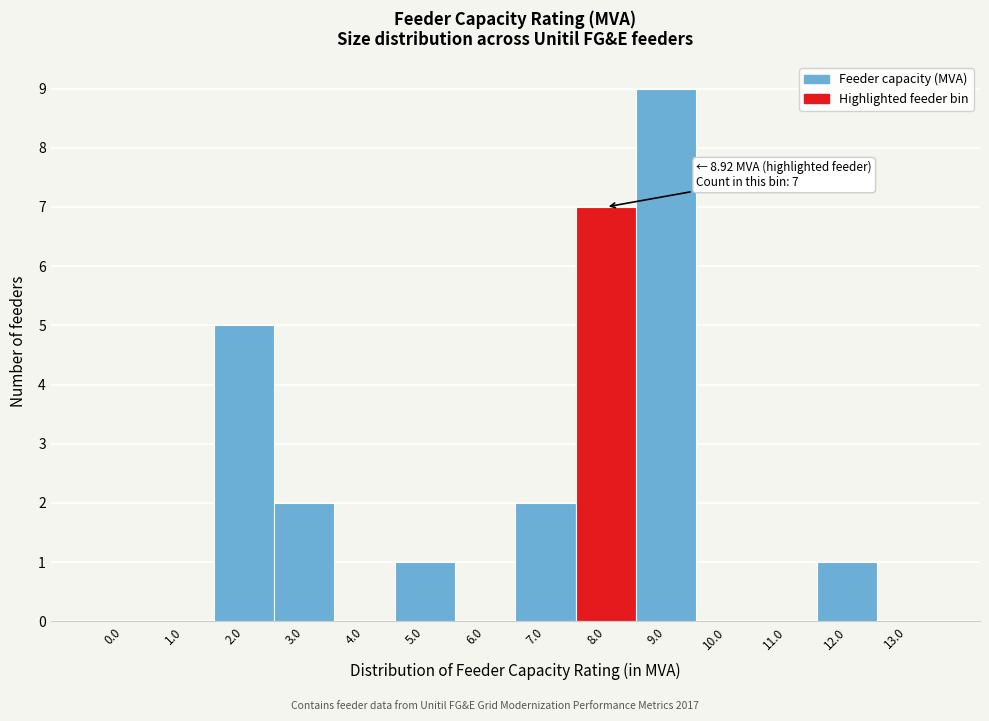

Reading left to right, what are all the values shown in this chart?

0.0=0	1.0=0	2.0=5	3.0=2	4.0=0	5.0=1	6.0=0	7.0=2	8.0=7	9.0=9	10.0=0	11.0=0	12.0=1	13.0=0